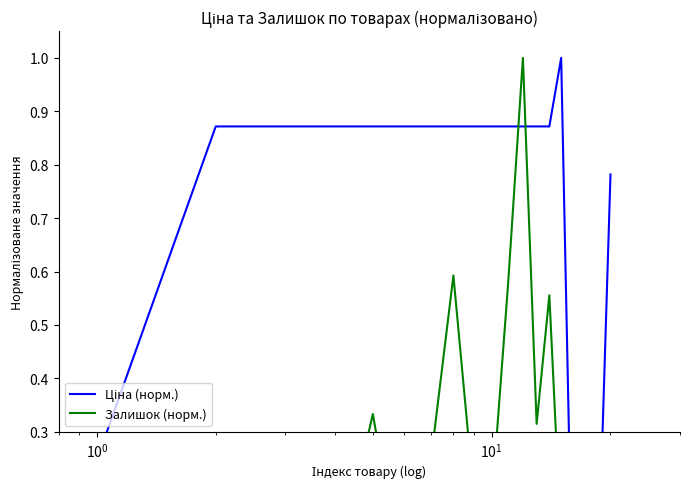

Reading left to right, list all the values displayed in this chart.

Ціна (норм.): 0.2	0.9	0.9	0.9	0.9	0.9	0.9	0.9	0.9	0.9	0.9	0.9	0.9	0.9	1.0	0.0	0.2	0.2	0.2	0.8
Залишок (норм.): 0.3	0.1	0.0	0.0	0.3	0.0	0.2	0.6	0.2	0.2	0.6	1.0	0.3	0.6	0.1	0.2	0.2	0.3	0.1	0.1